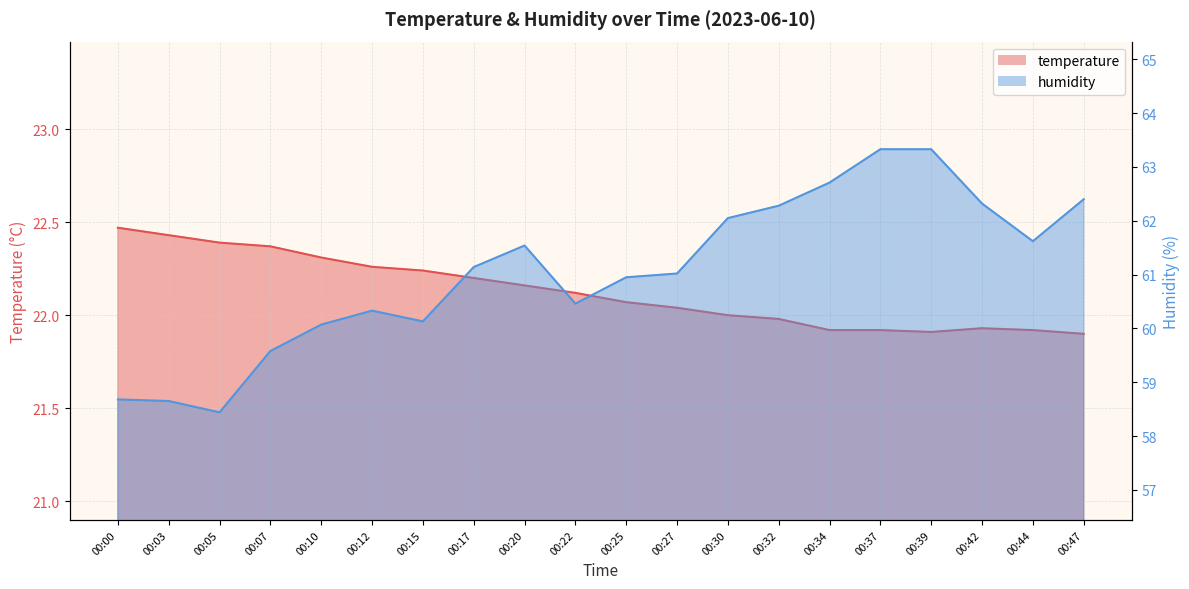

What is the difference between the second highest and minimum values in the temperature series?

0.5